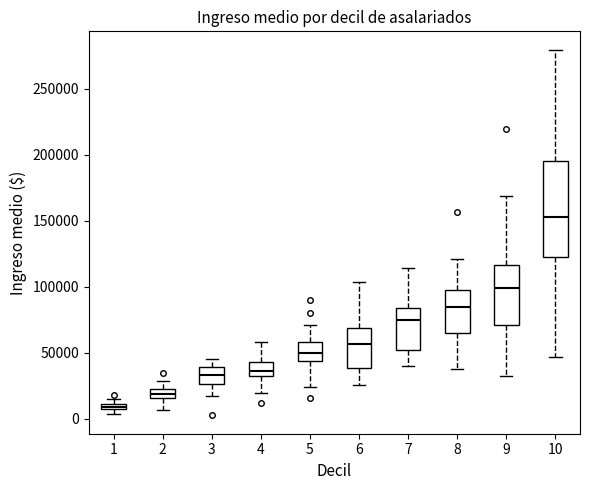

Which box is the tallest, from its lower edge to its upper edge?

10